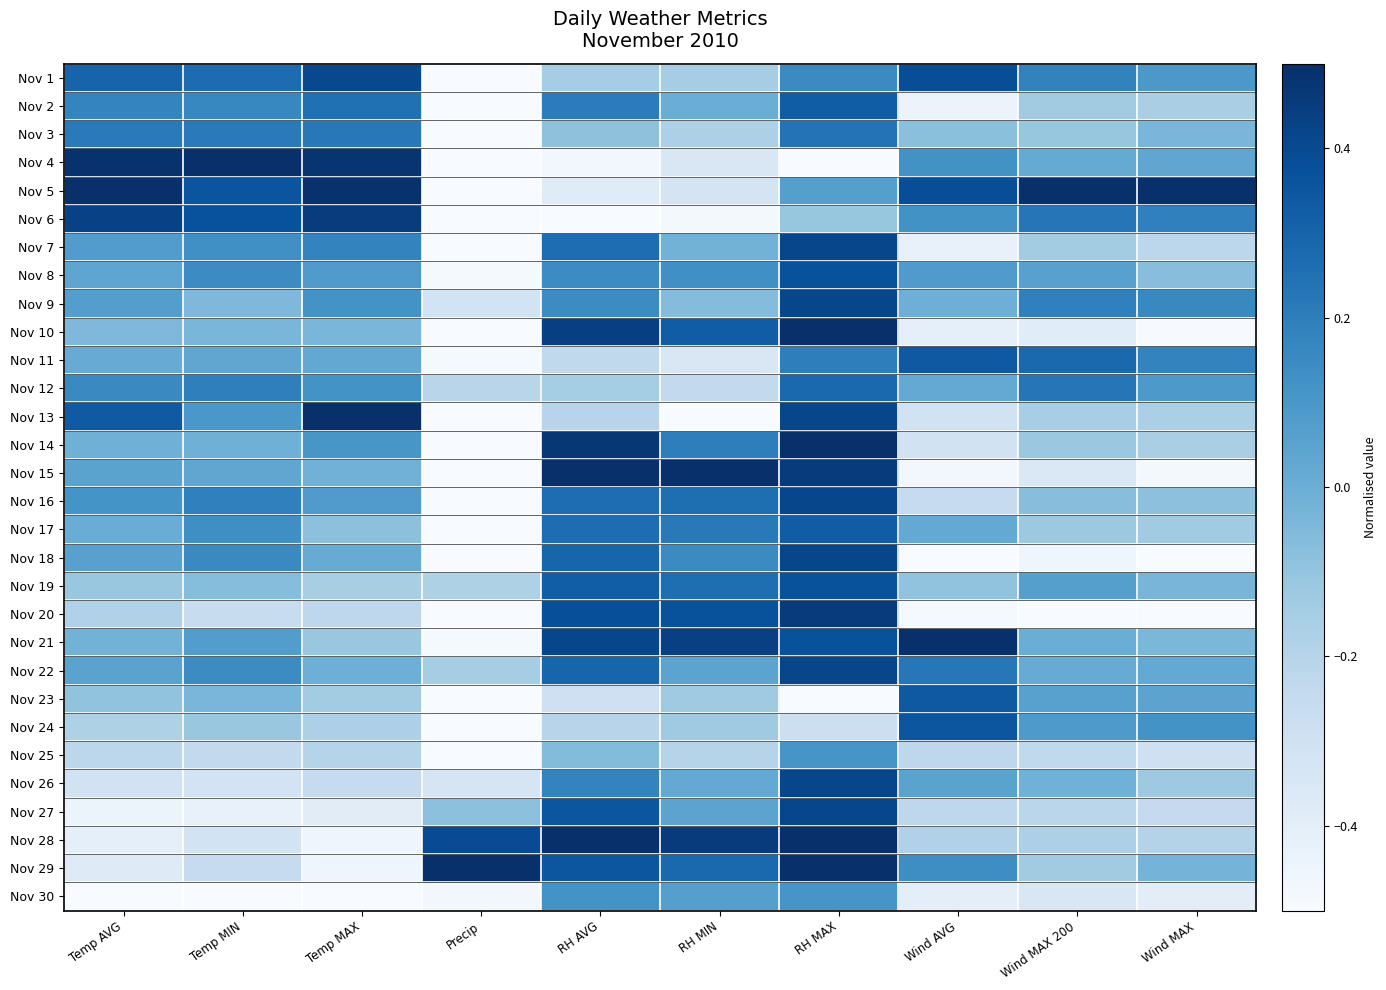

Which category has the lowest value across all series?

Precip